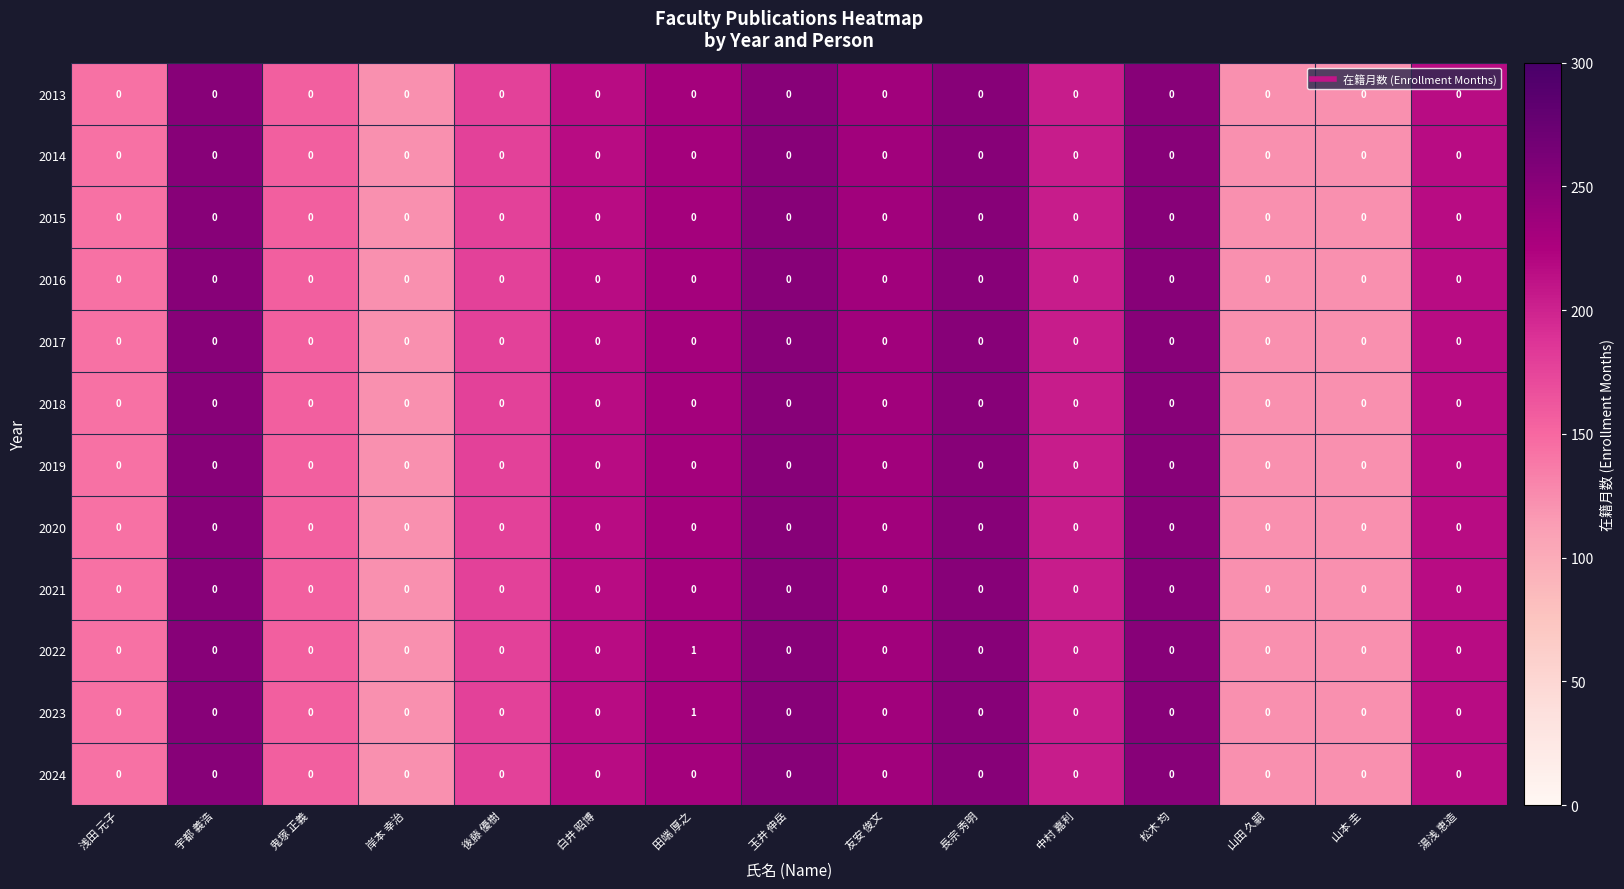

True or false: 2013 has a value of 0 at 白井 昭博.

True